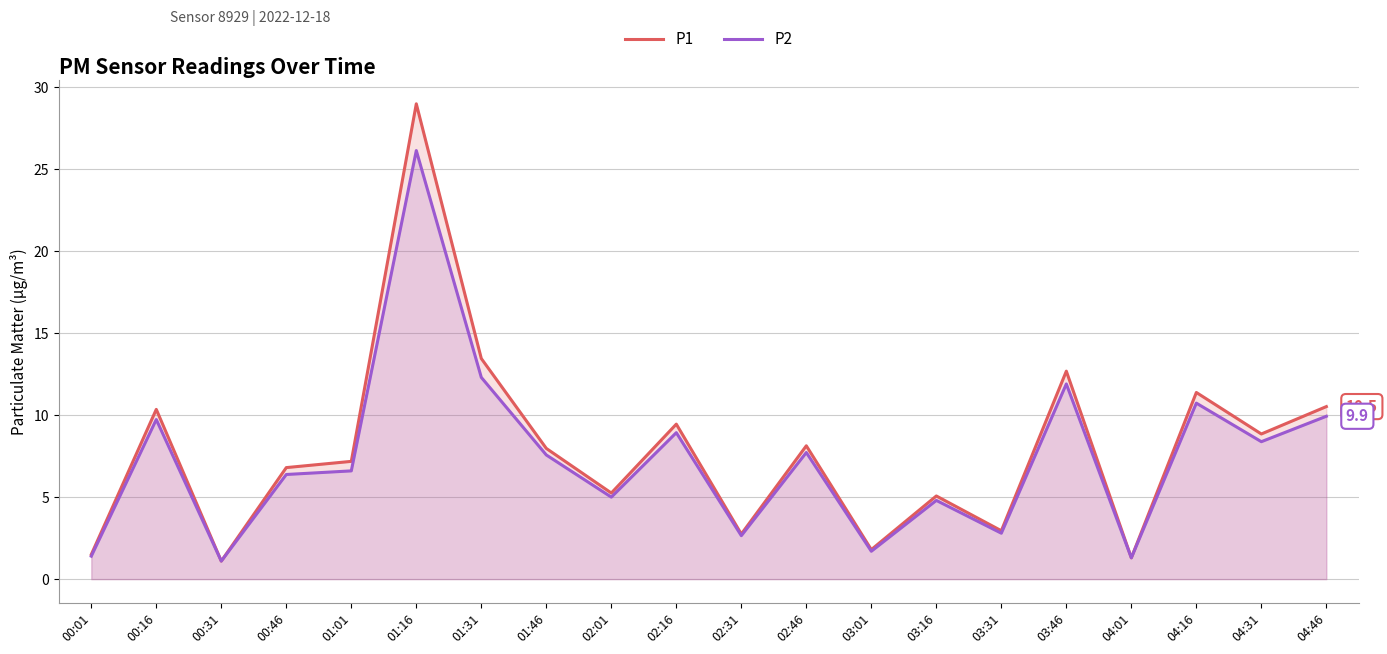

Where is the first local maximum for P2?

00:16